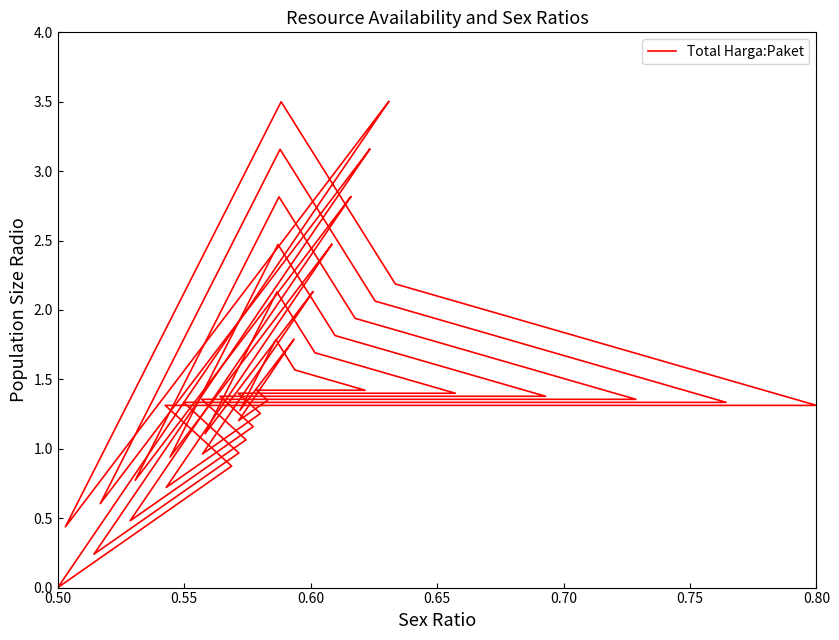

How many lines are shown in the chart?

1